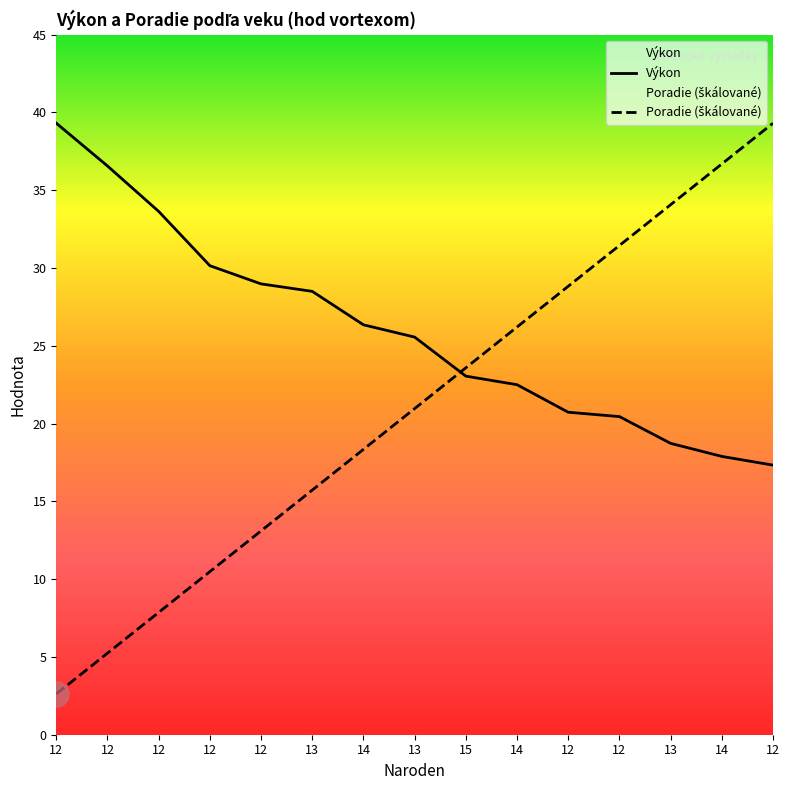

True or false: Poradie and Výkon cross at least once.

True